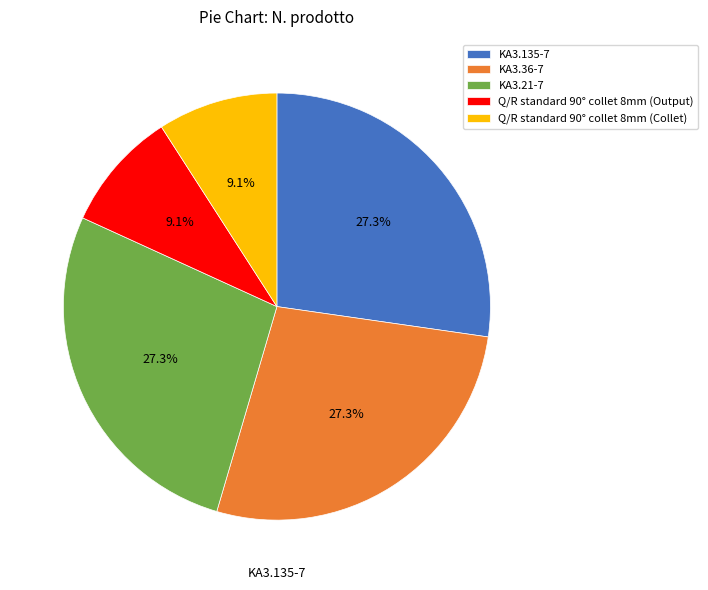

Between KA3.135-7 and Q/R standard 90° collet 8mm (Collet), which is larger?

KA3.135-7